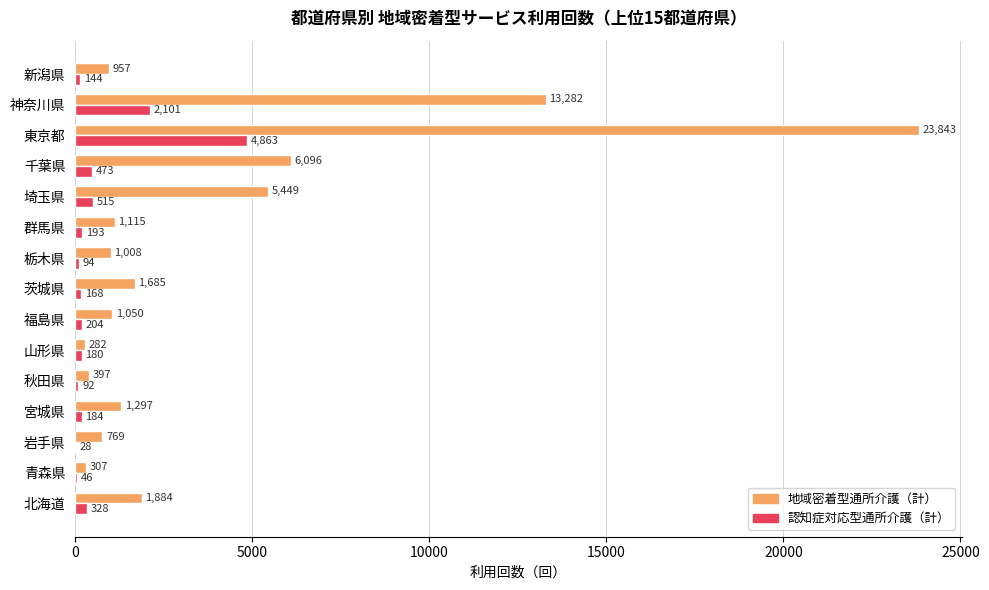

What is the total value across all series at 秋田県?

489